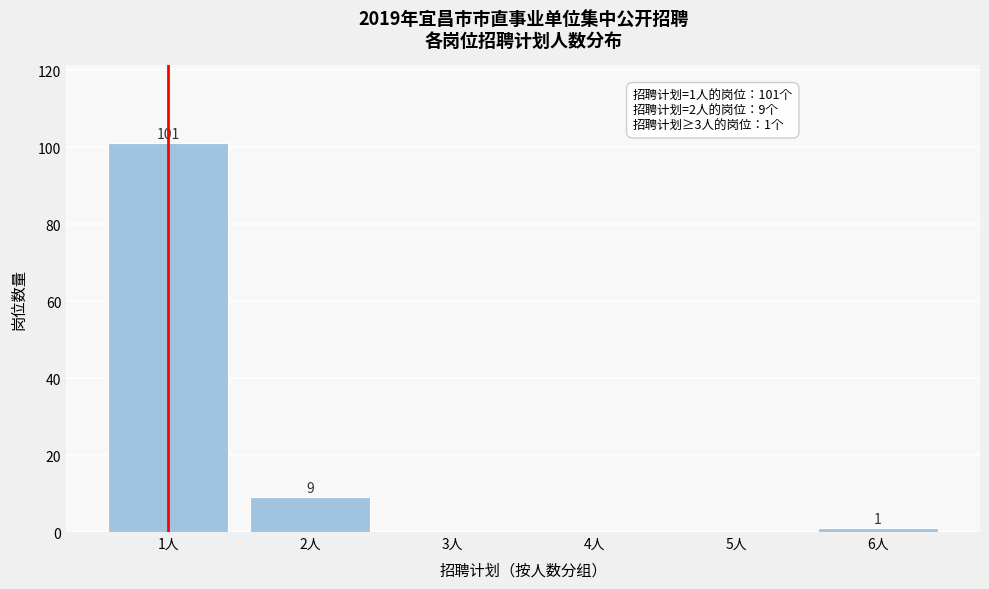

Reading left to right, extract all data points from this chart.

1人=101	2人=9	3人=0	4人=0	5人=0	6人=1